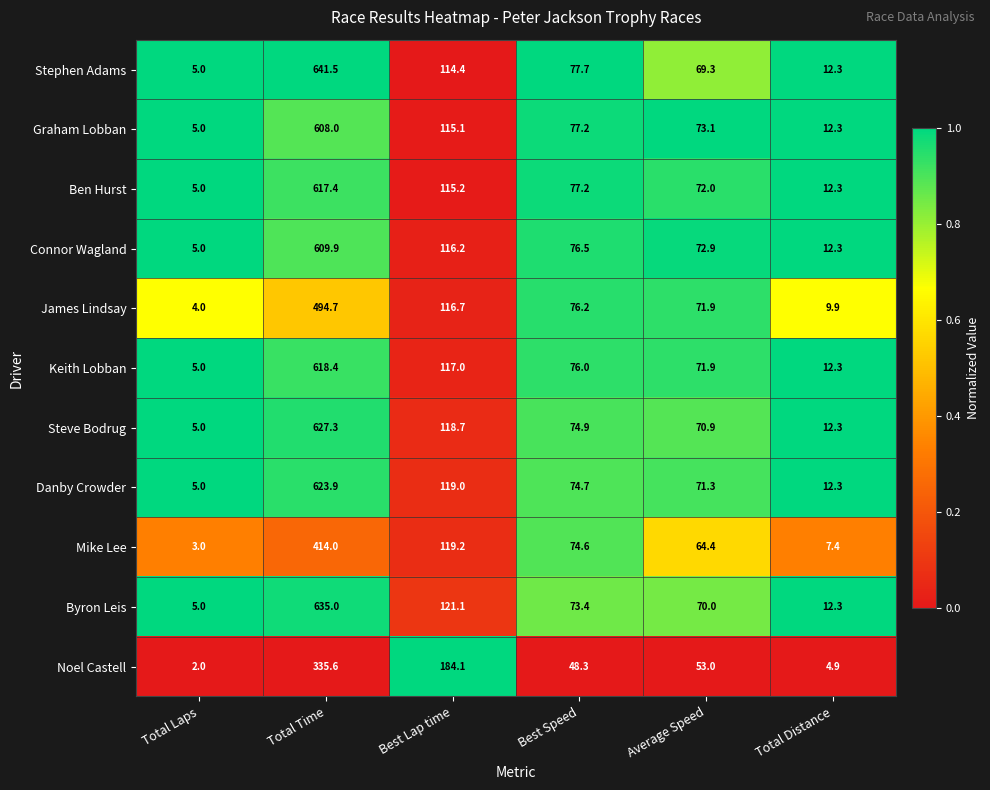

Which category has the highest value across all series?

Total Time